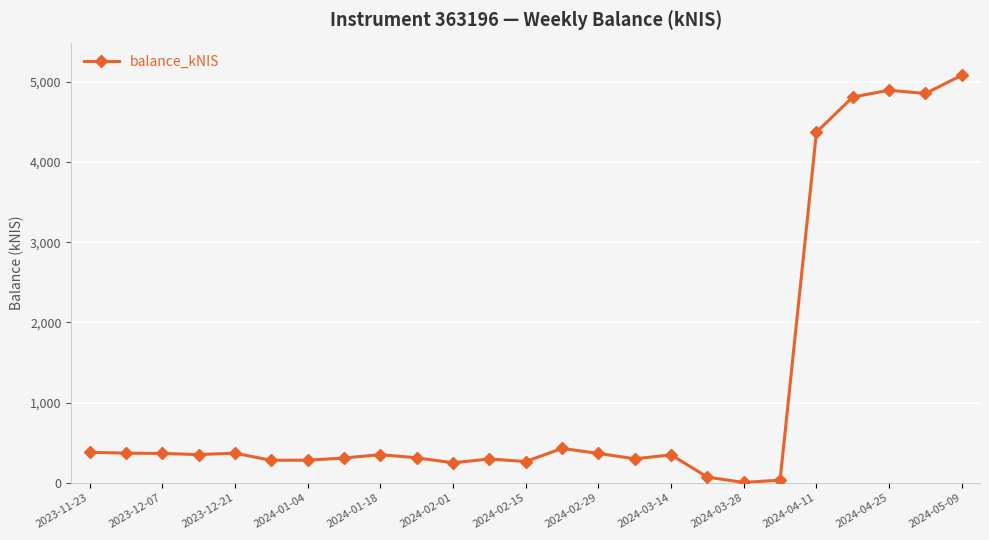

What is the maximum value shown in the chart?

5081.7